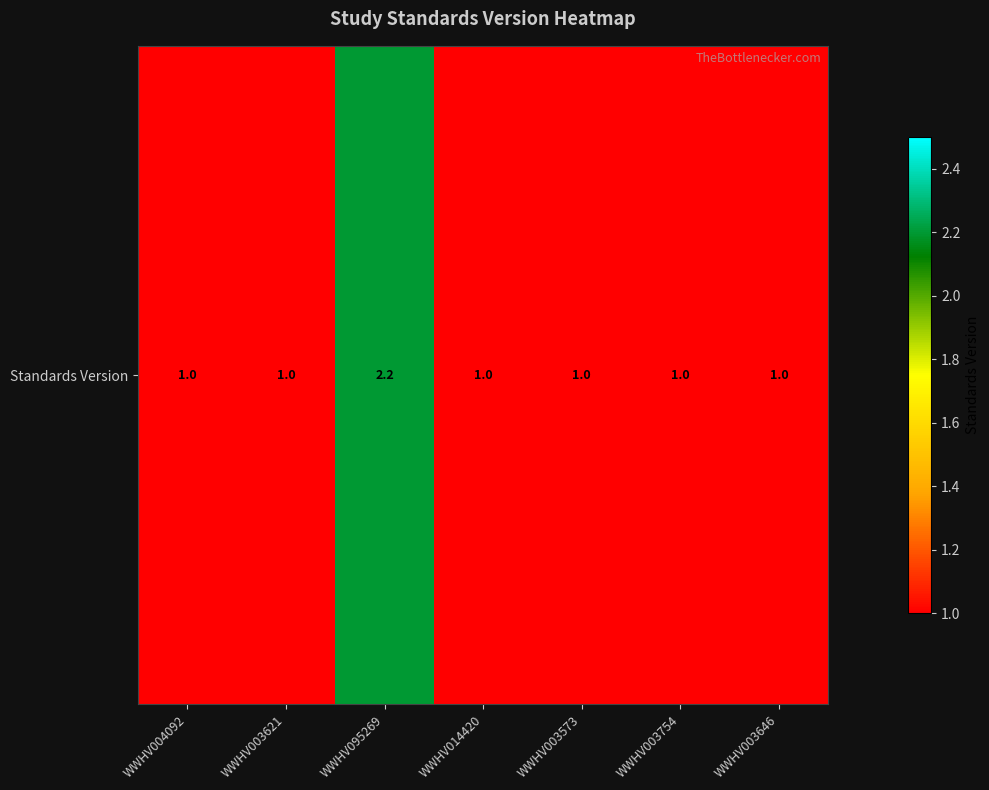

Is it true that the value at WWHV003621 is 1.6?

False